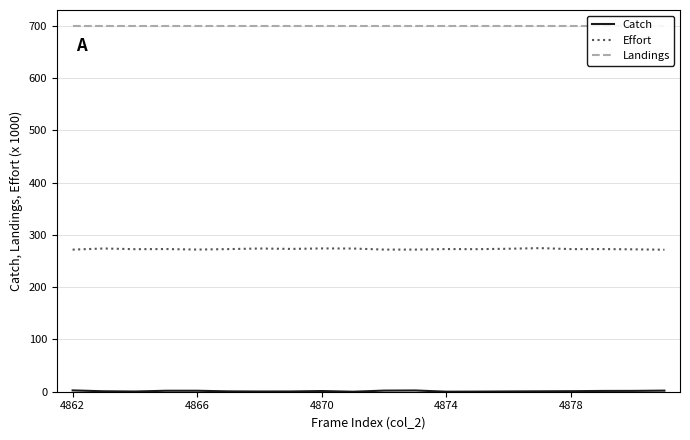

What is the total value across all series at 13?

972.8